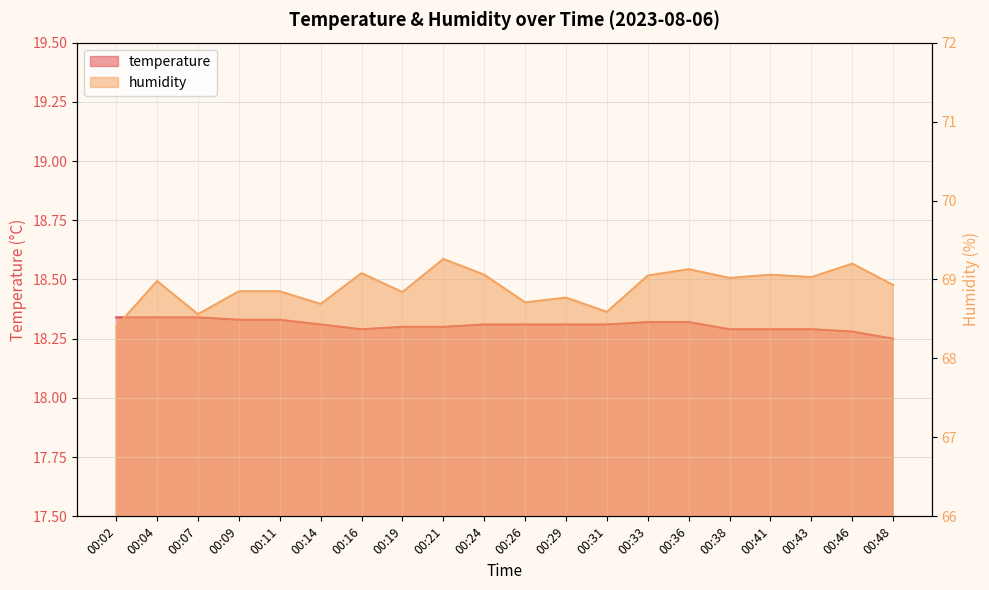

What value does the humidity series have at 00:43?

69.0